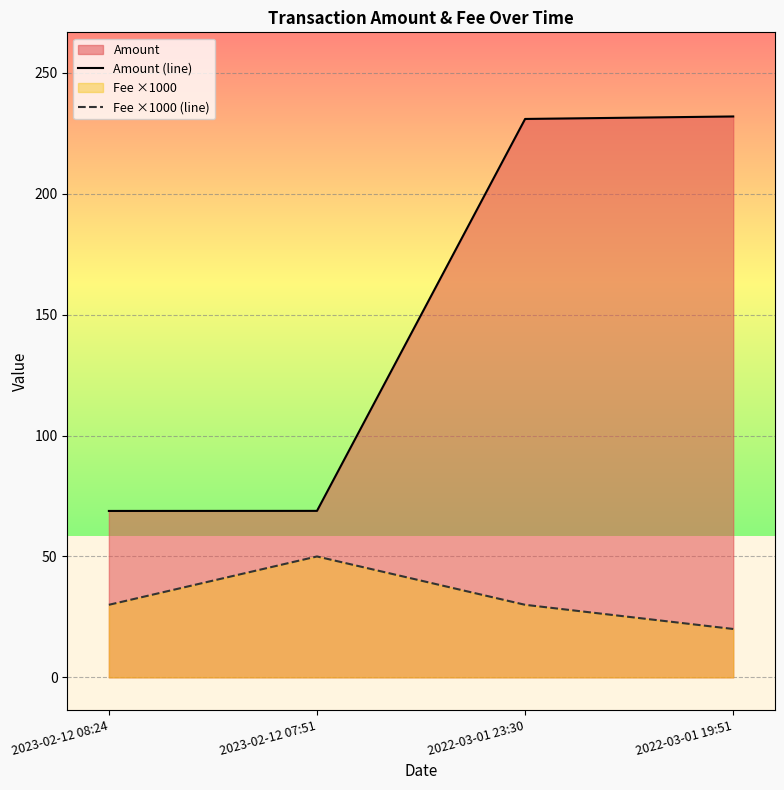

How many data points in Fee ×1000 (line) are less than 30?

1